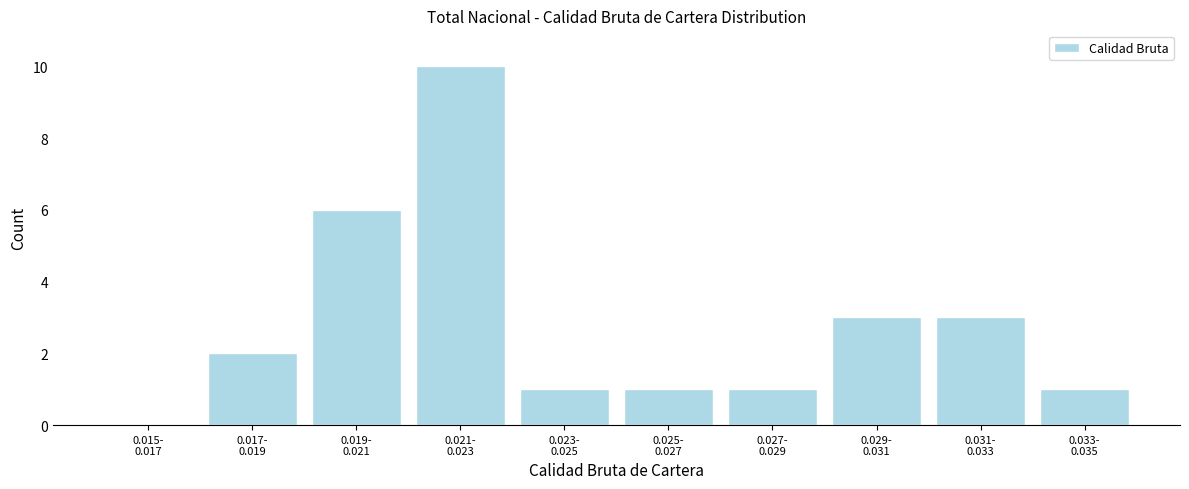

What is the maximum value shown in the chart?

10